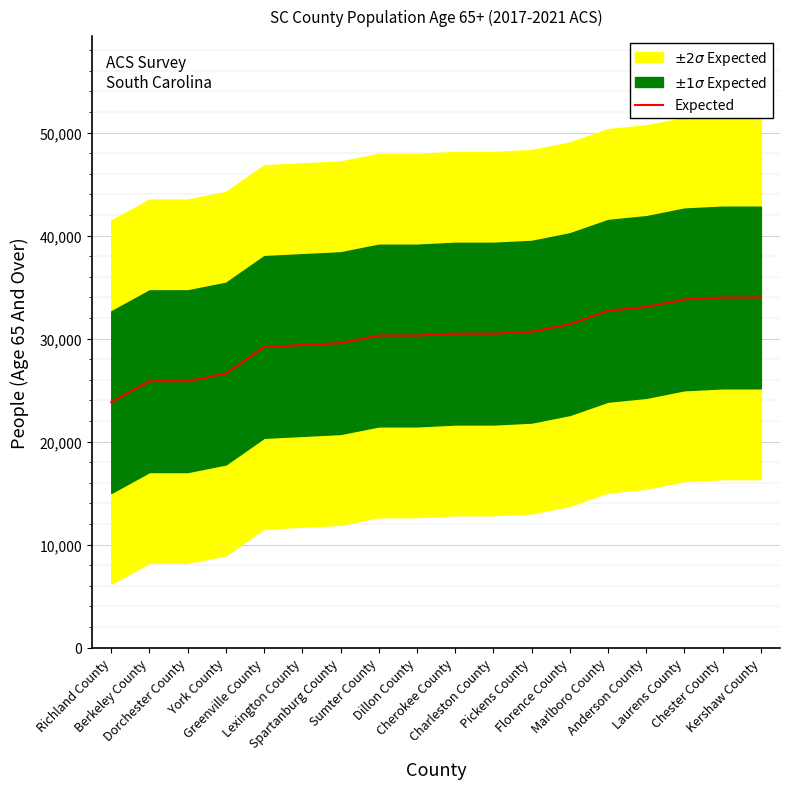

At which category does the chart reach its peak across all series?

Chester County